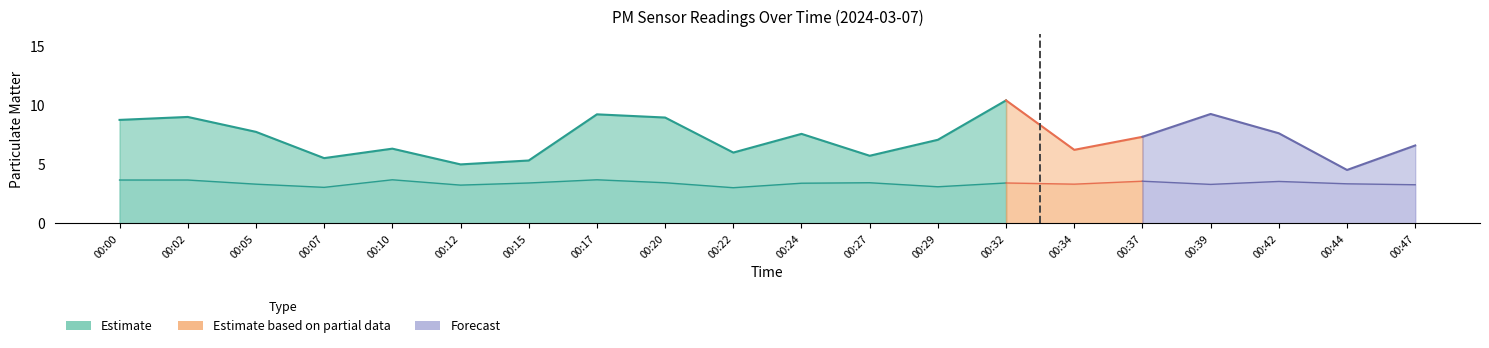

Rank the series at 00:47 from lowest to highest value.

P2, P1